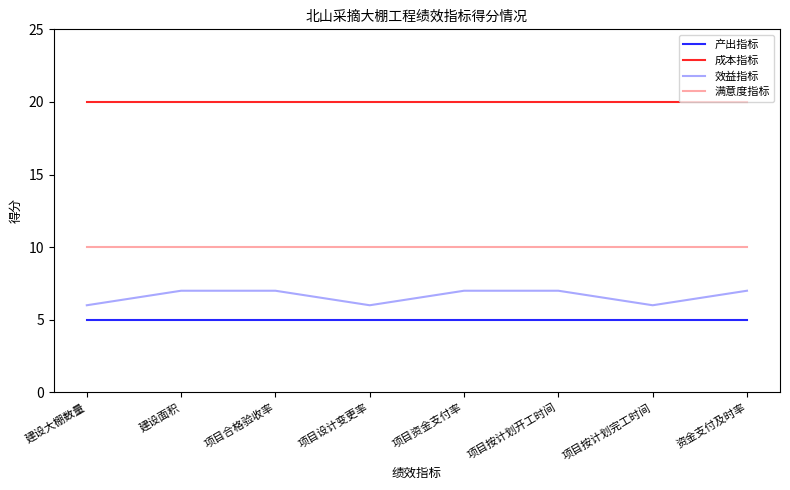

The value of 满意度指标 at 项目合格验收率 is 10. True or false?

True